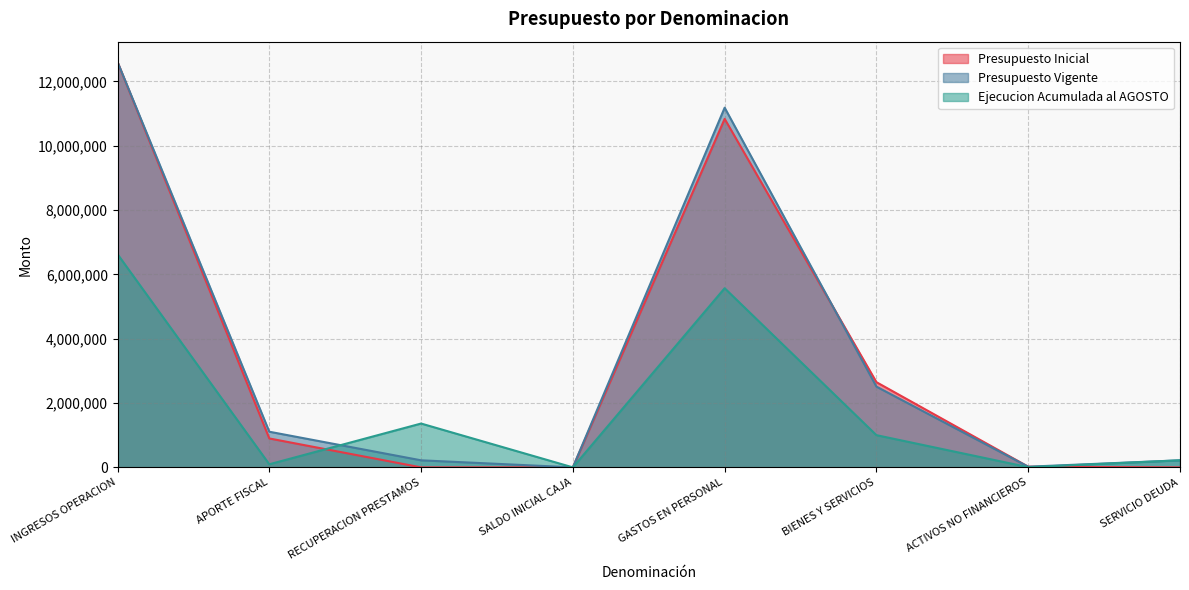

At SALDO INICIAL CAJA, list the series in order from largest to smallest.

Presupuesto Inicial, Presupuesto Vigente, Ejecucion Acumulada al AGOSTO